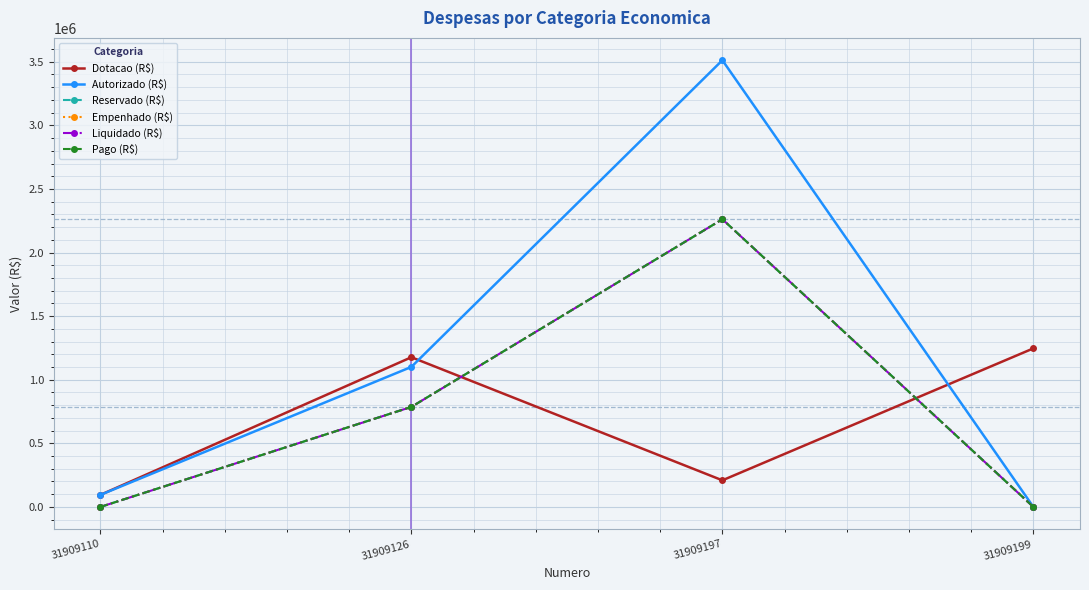

Where does the Dotacao (R$) series first go above 1176889?

31909199